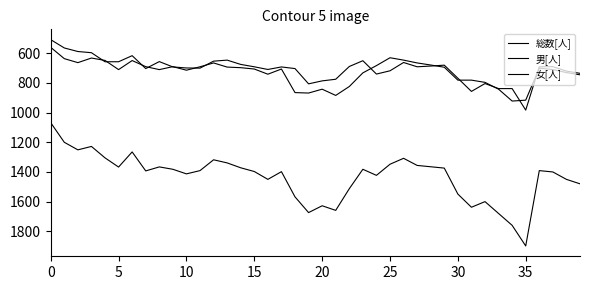

True or false: 男[人] and 総数[人] cross at least once.

False